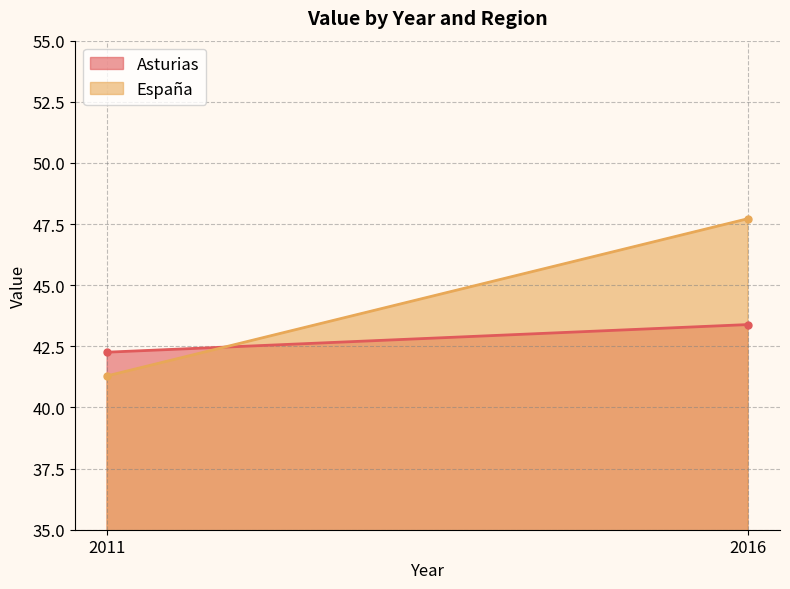

What is the spread (max minus min) of values at 2016?

4.3